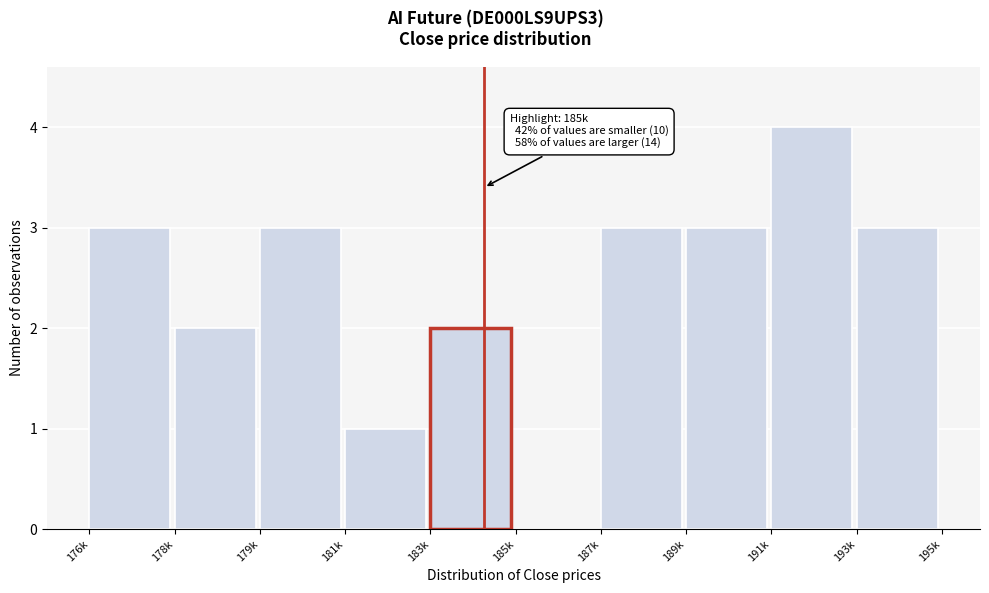

Reading left to right, transcribe all the data shown in this chart.

176k=3	178k=2	179k=3	181k=1	183k=2	185k=0	187k=3	189k=3	191k=4	193k=3